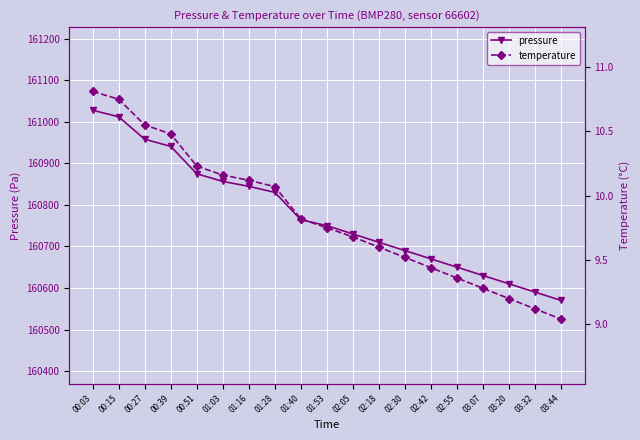

The value of pressure at 01:16 is 160844.7. True or false?

True